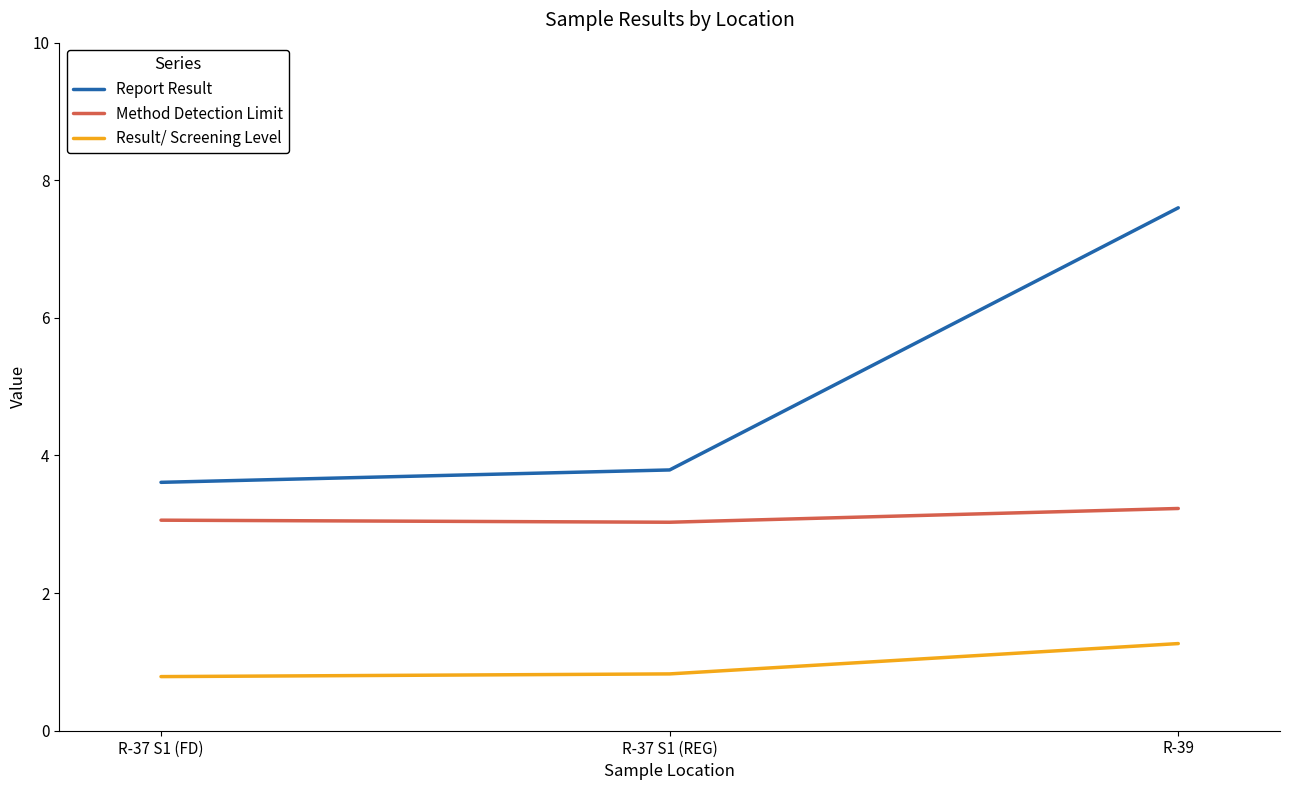

What is the difference between the second highest and minimum values in the Report Result series?

0.2